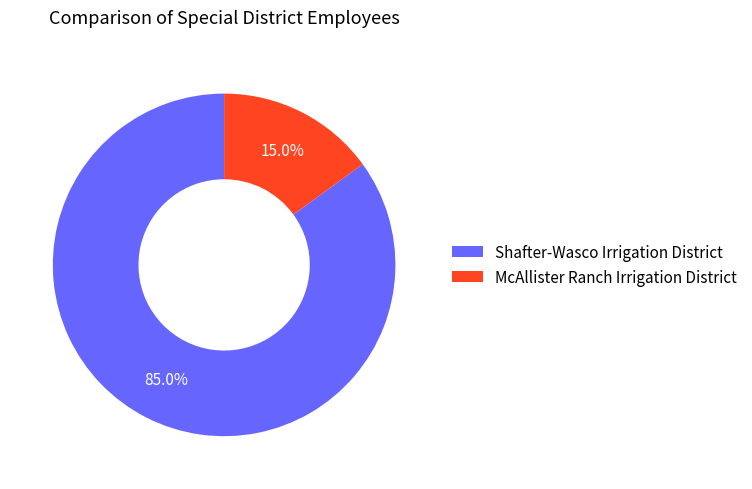

Which category has the smallest portion of the pie?

McAllister Ranch Irrigation District